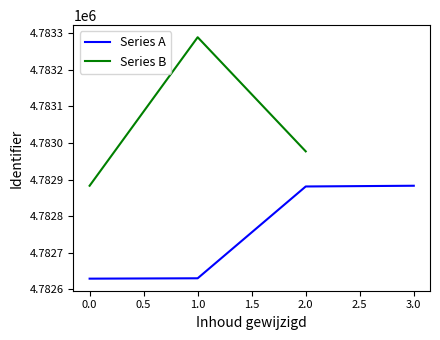

The value of Series A at 0.0 is 4782629. True or false?

True